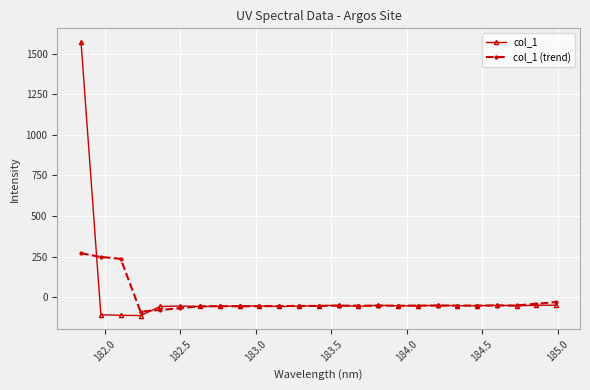

How many values in the col_1 series are below -53?

16